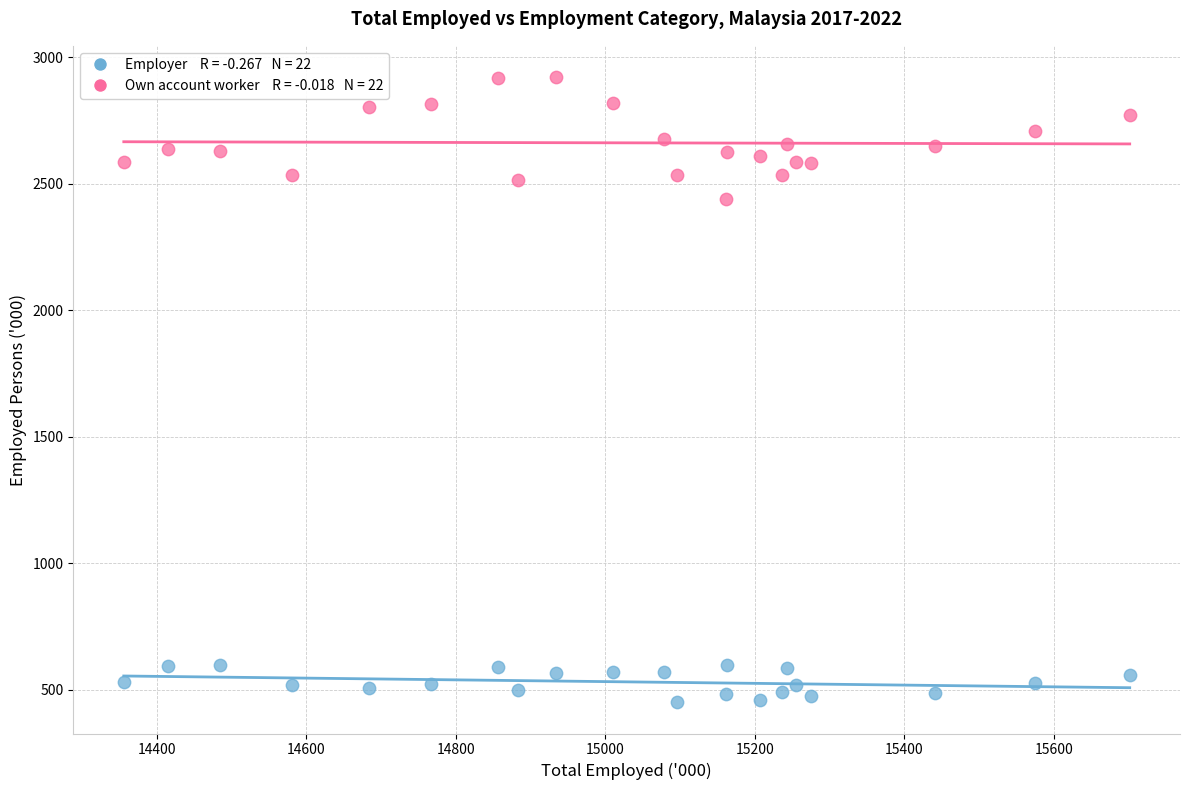

Across all series, what Y value is closest to 1686?

2439.5